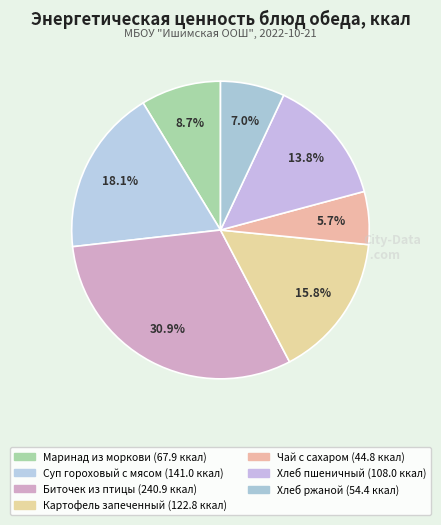

How many segments does this pie chart have?

7